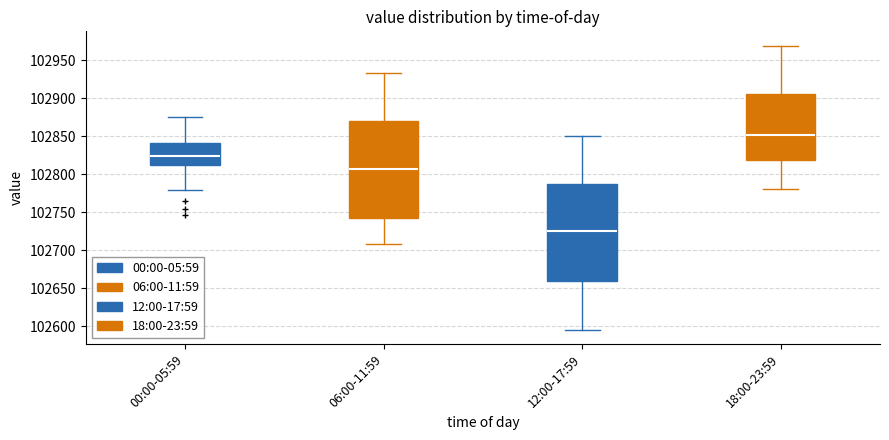

Reading left to right, read every box against the y-axis: the position of its median line, the range the box covers, and the ends of its whiskers. The values are not printed on the chart, so give them approximately, as read against the axis.

00:00-05:59: median 102825, box 102810 to 102840, whiskers 102780 to 102875
06:00-11:59: median 102805, box 102740 to 102870, whiskers 102710 to 102935
12:00-17:59: median 102725, box 102660 to 102790, whiskers 102595 to 102850
18:00-23:59: median 102850, box 102820 to 102905, whiskers 102780 to 102970